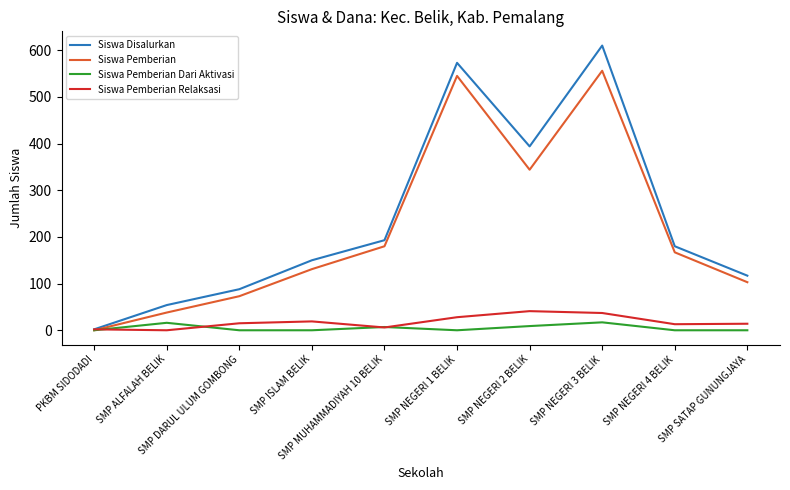

What is the total value across all series at SMP NEGERI 3 BELIK?

1220